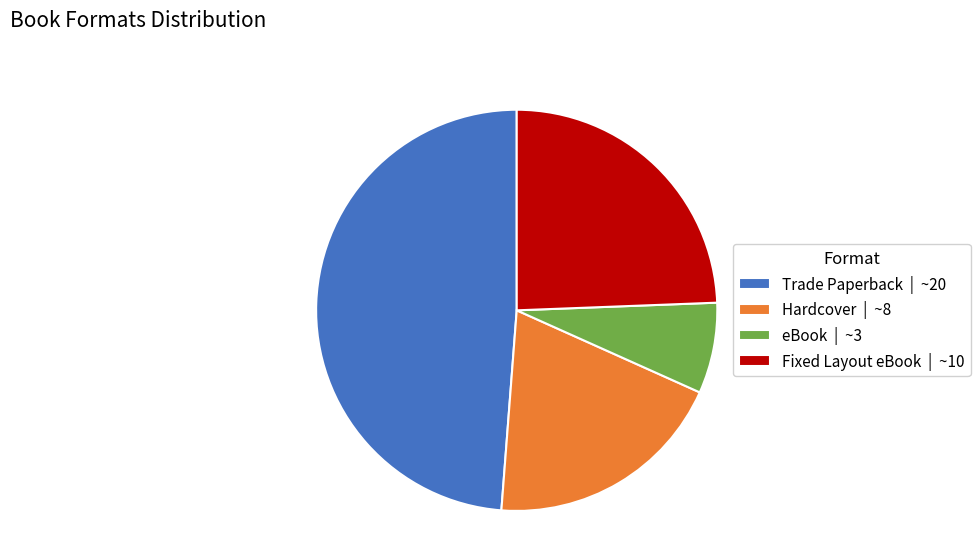

Is it true that Hardcover is 10% of the pie?

False